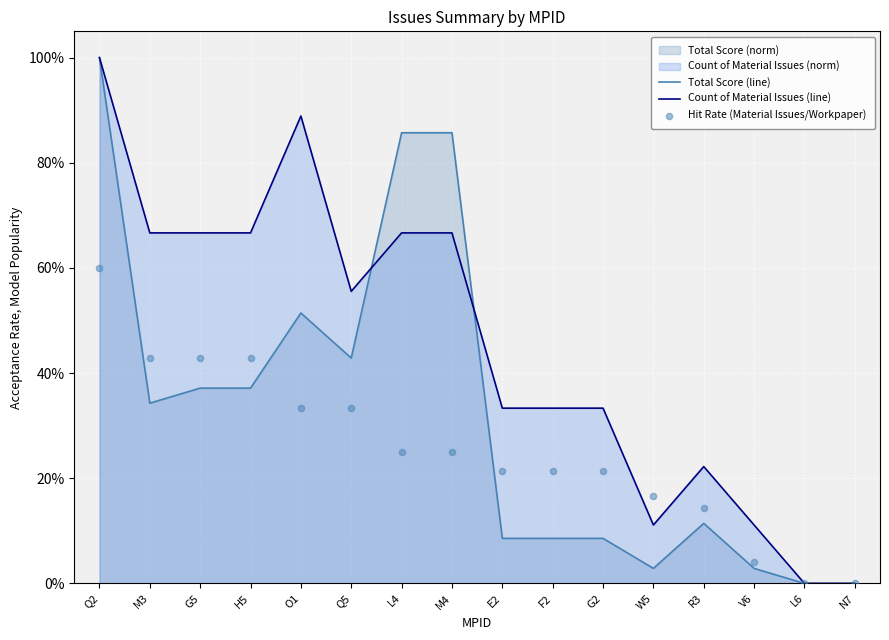

Which series has the largest total across all categories?

Count of Material Issues (line)